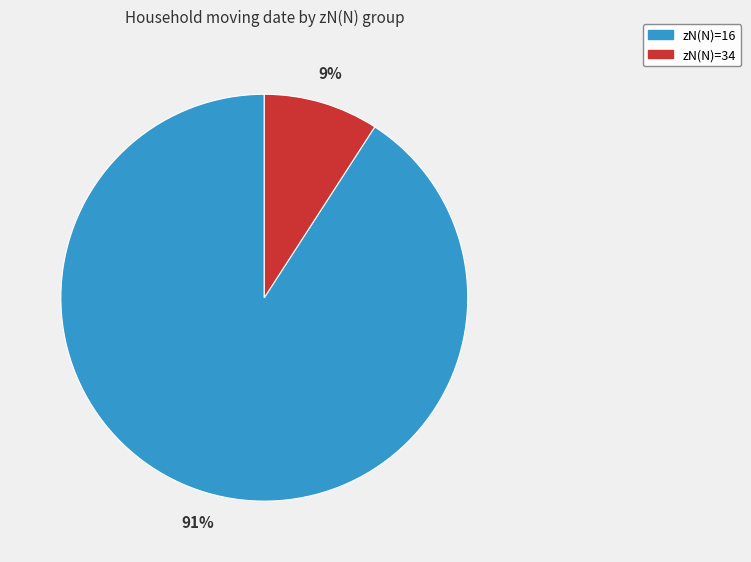

Which category accounts for the majority?

zN(N)=16